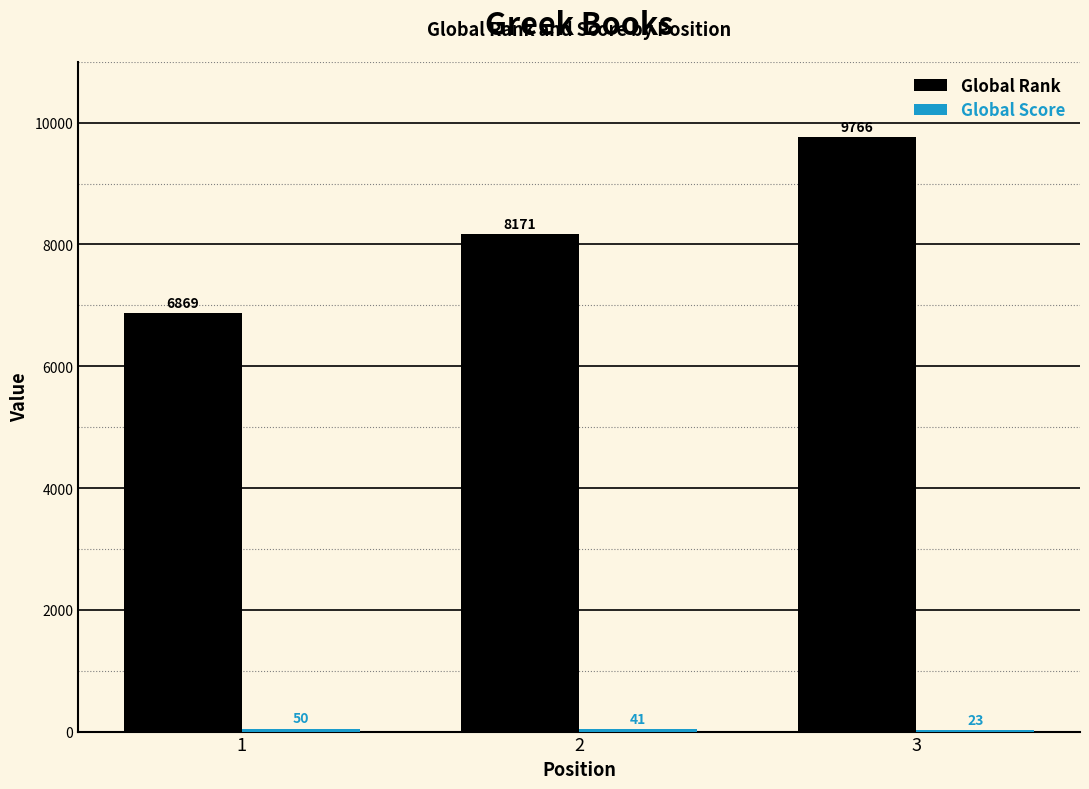

What value does the Global Rank series have at 2, to the nearest 100?

8200